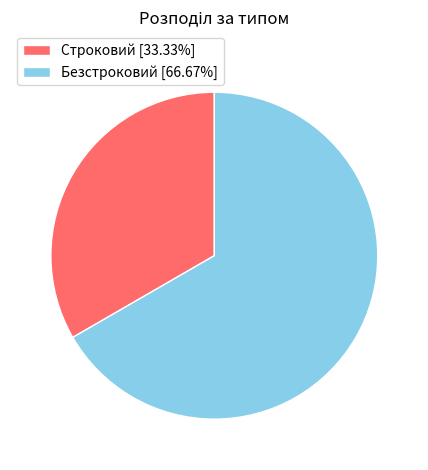

How many slices are in this pie chart?

2